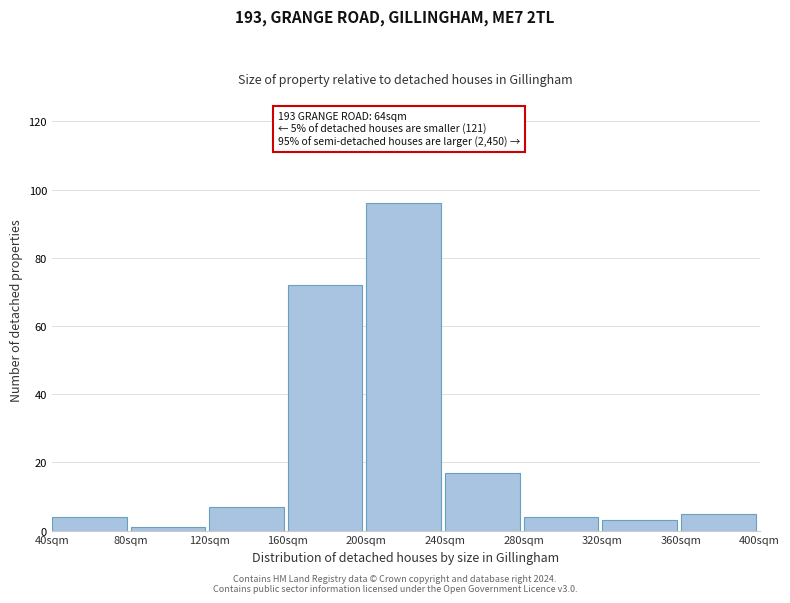

Reading left to right, what are all the values shown in this chart?

4	1	7	72	96	17	4	3	5